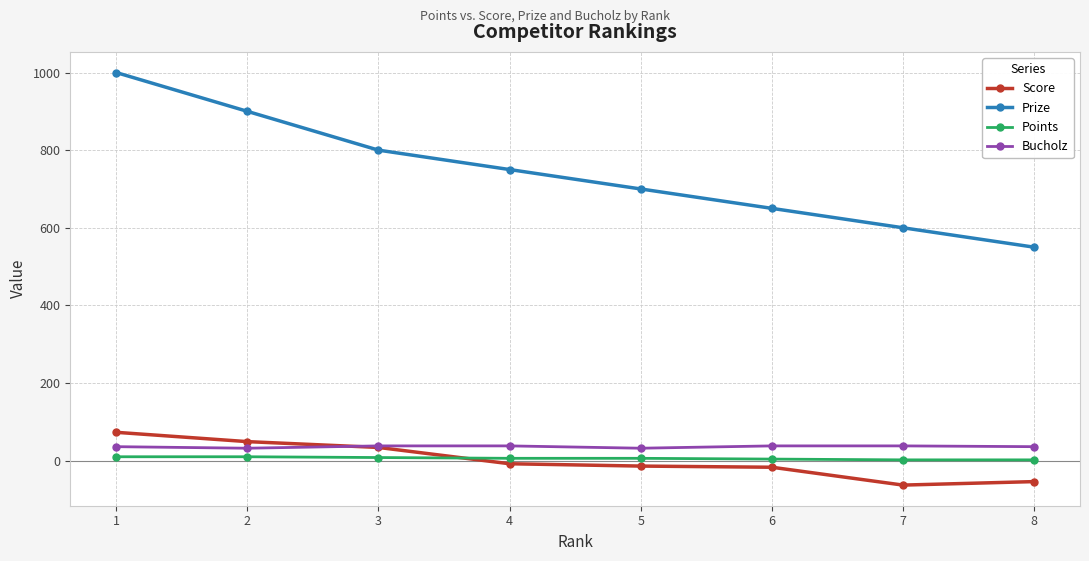

Which series has the largest total across all categories?

Prize